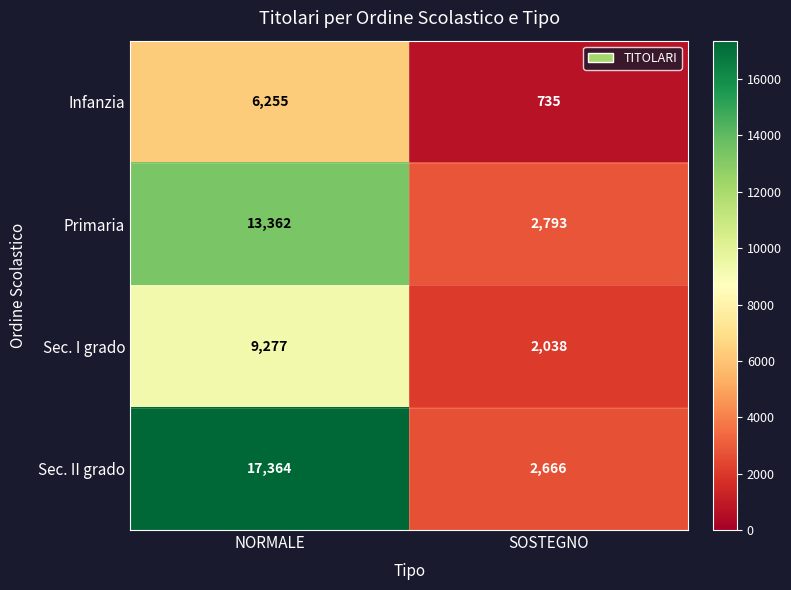

What is the difference between the maximum and minimum values in the Sec. II grado series?

14698